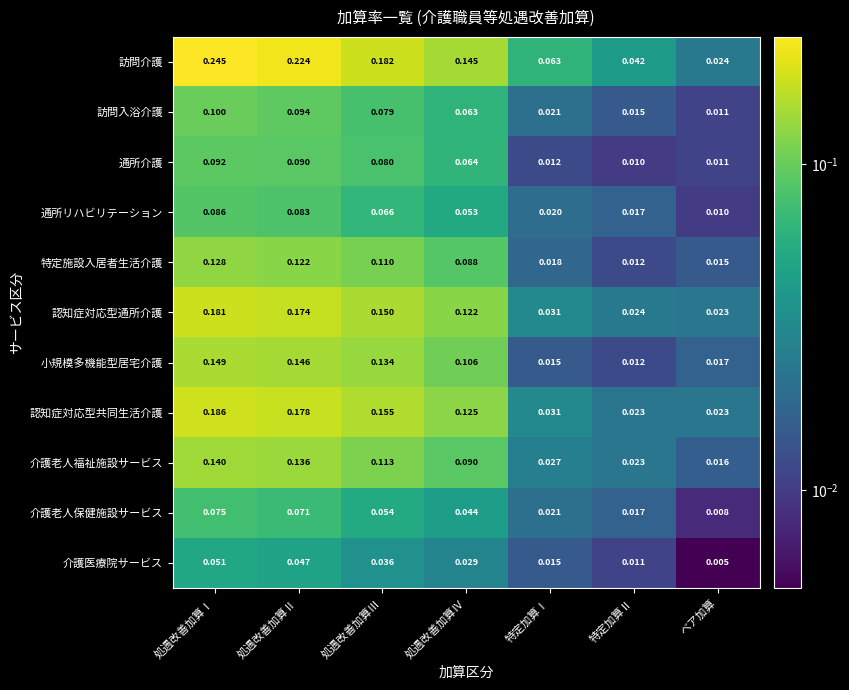

Which series has the largest range (max minus min)?

訪問介護